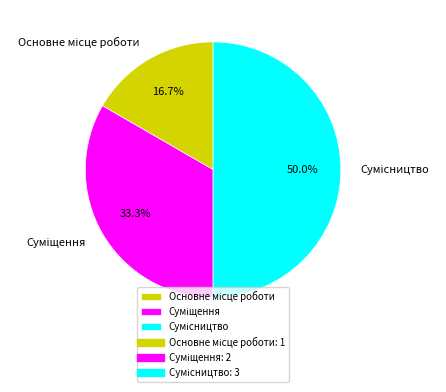

To the nearest percent, what is the difference between the largest and smallest slice percentages?

33%